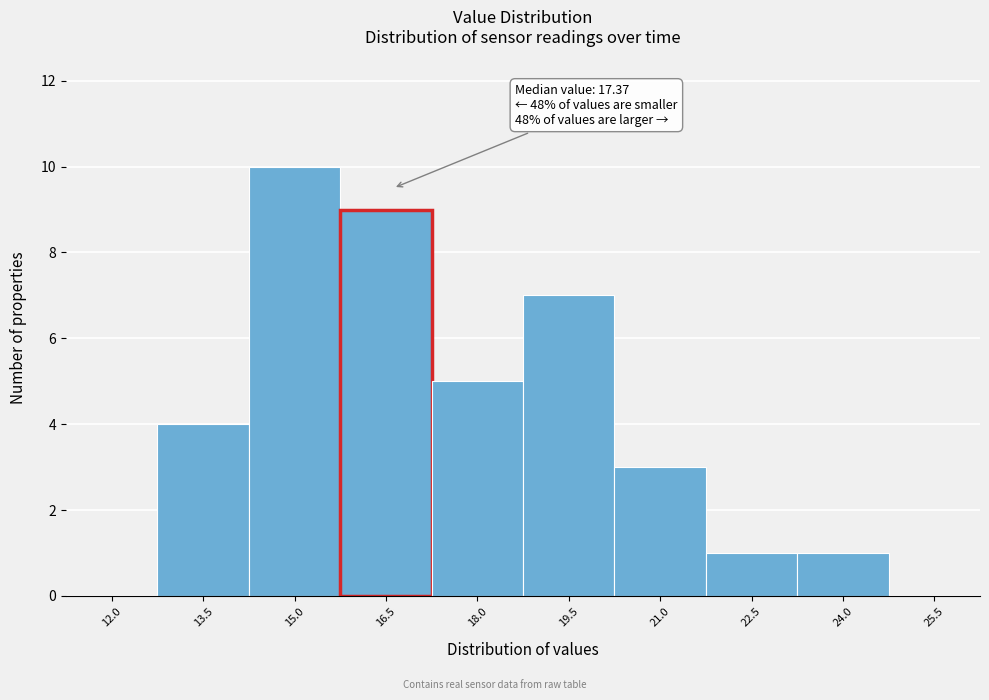

Reading left to right, extract all data points from this chart.

12.0=0	13.5=4	15.0=10	16.5=9	18.0=5	19.5=7	21.0=3	22.5=1	24.0=1	25.5=0